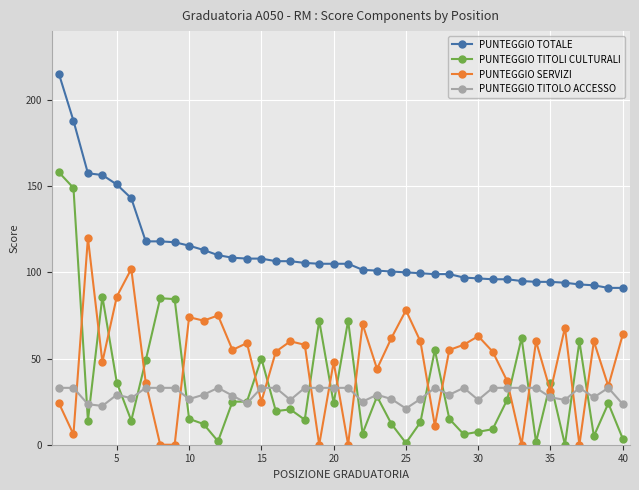

Which series has the largest total across all categories?

PUNTEGGIO TOTALE